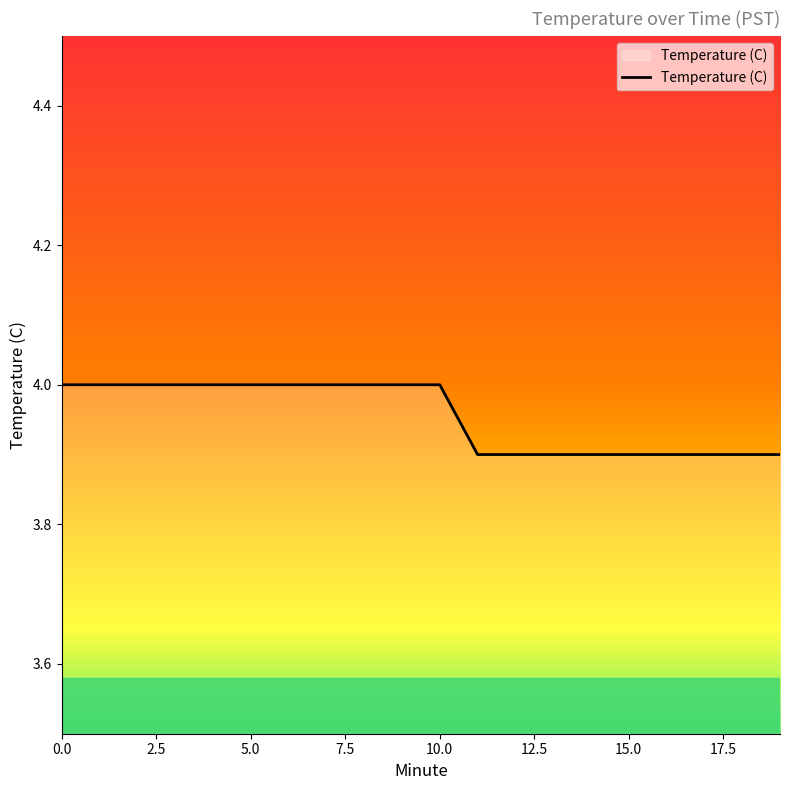

What is the smallest value displayed?

3.9